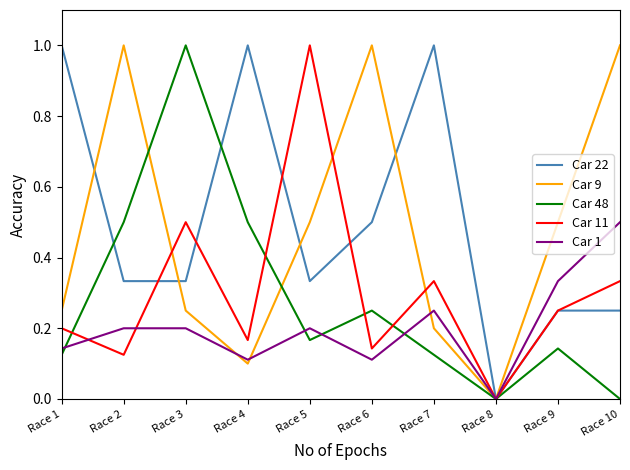

True or false: Car 9 has more than 2 points higher than both neighbors.

False